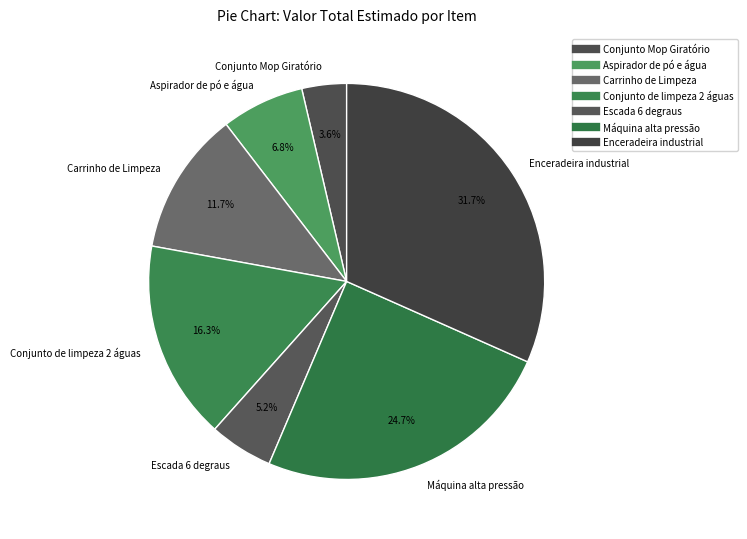

The Conjunto de limpeza 2 águas slice represents 24% of the pie. True or false?

False